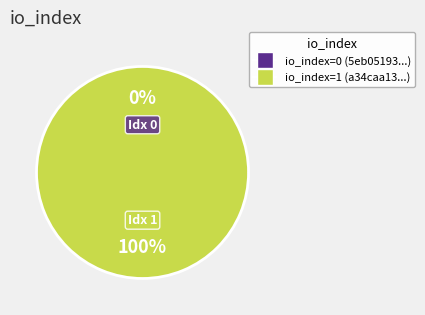

Does tx_1 (io_index=1) account for over 50% of the chart?

Yes